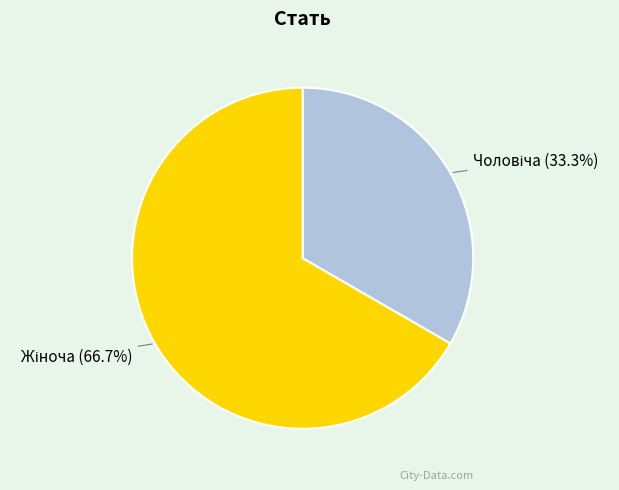

Does any single category account for the majority?

Yes